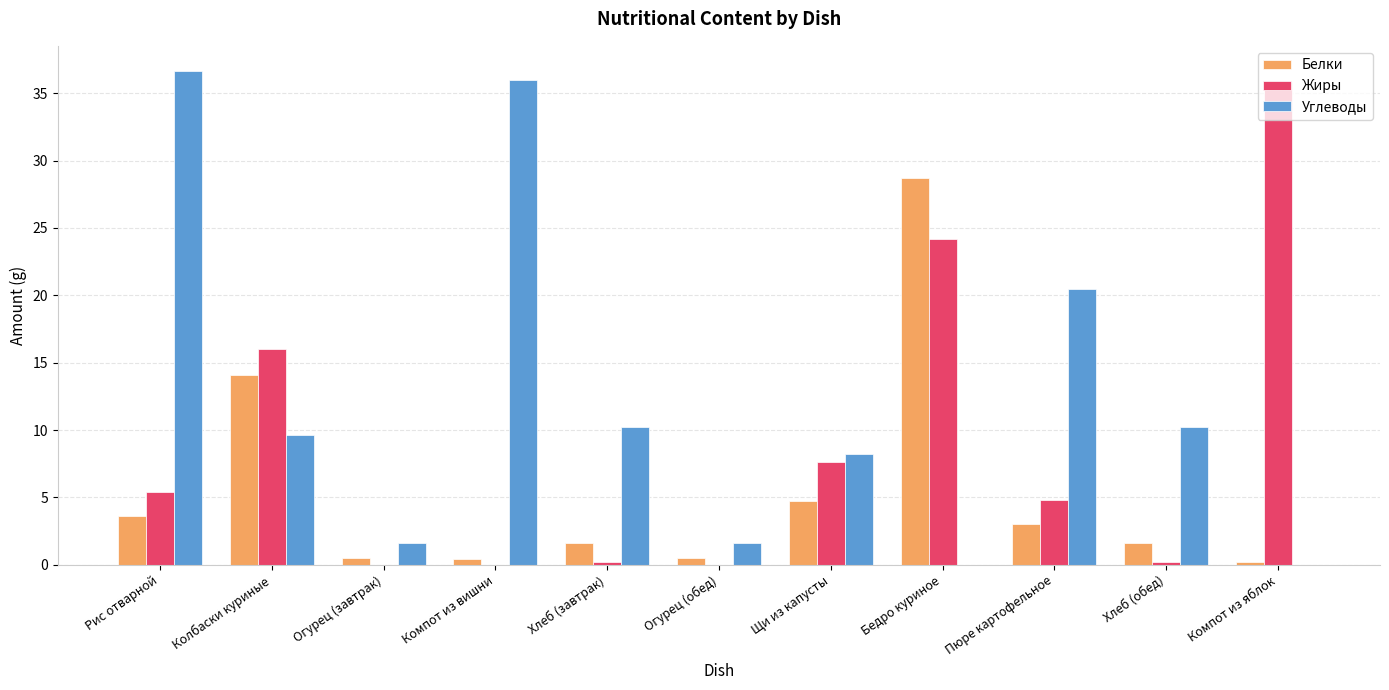

Which series changed the most between Щи из капусты and Компот из яблок?

Жиры